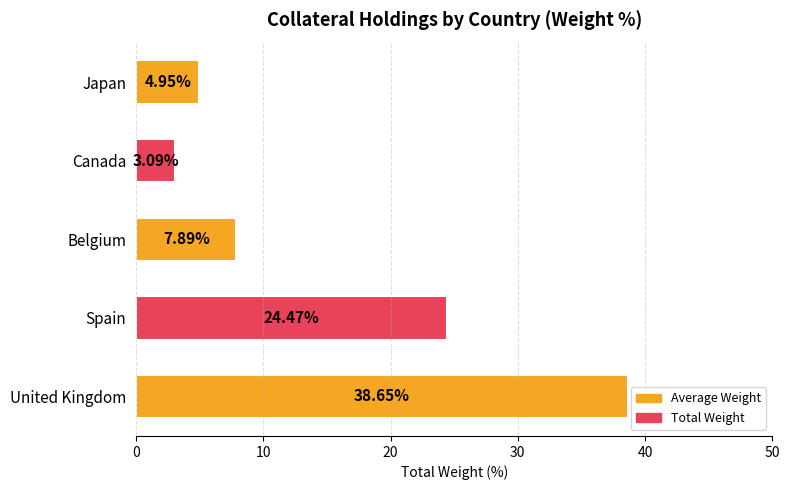

What is the average value?

15.8